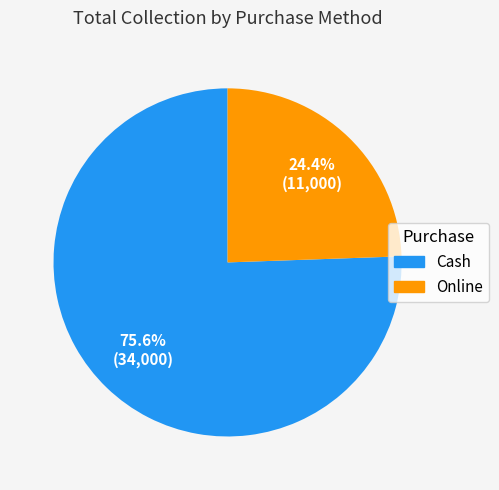

Which category has the biggest portion of the pie?

Cash